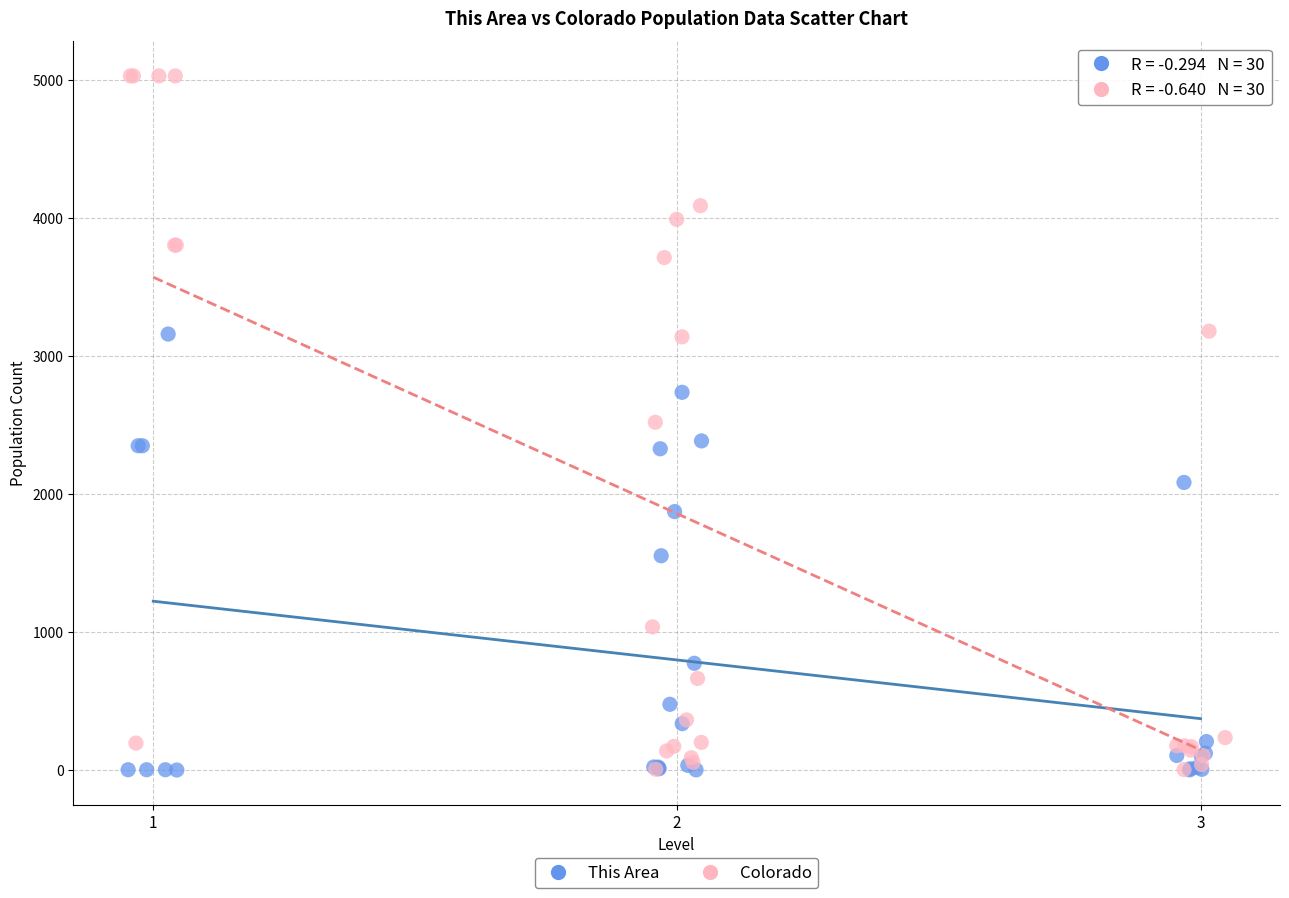

Which series has the widest spread of Y values?

Colorado